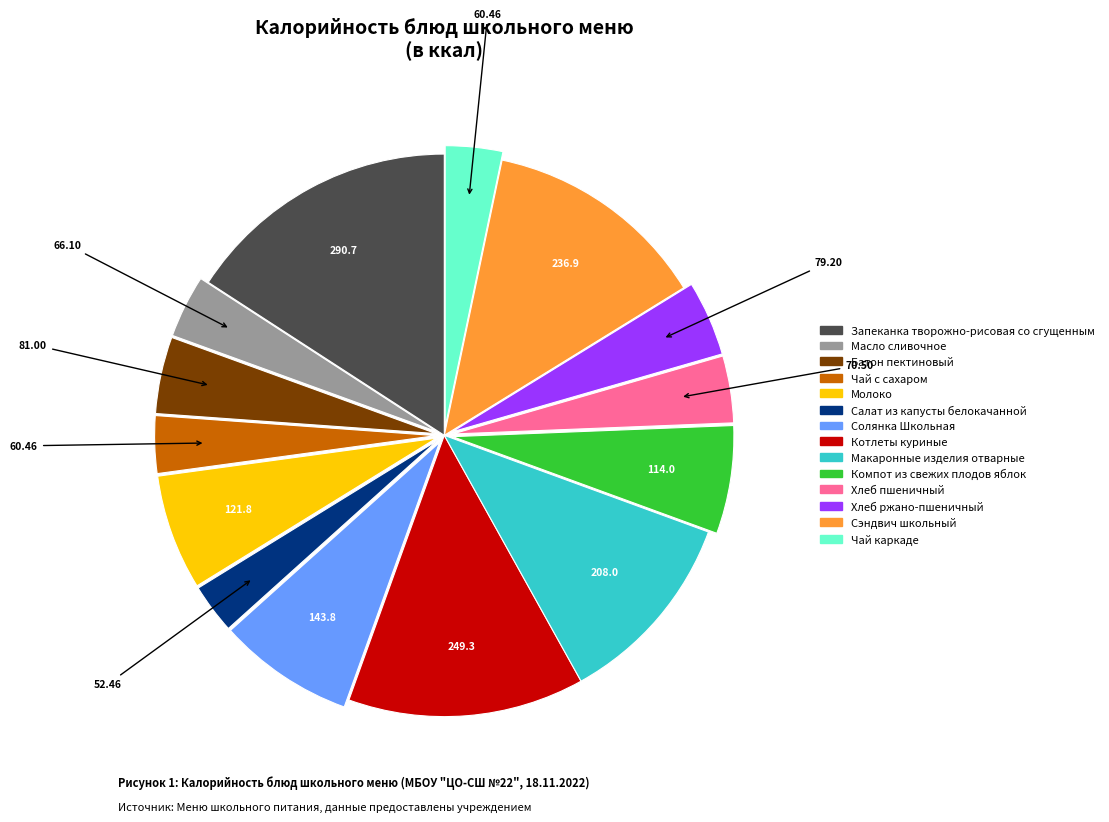

Is there a majority slice in this chart?

No